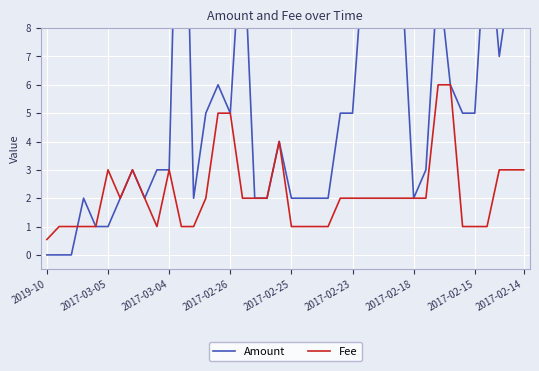

At which label does Fee first exceed 2?

2017-03-05